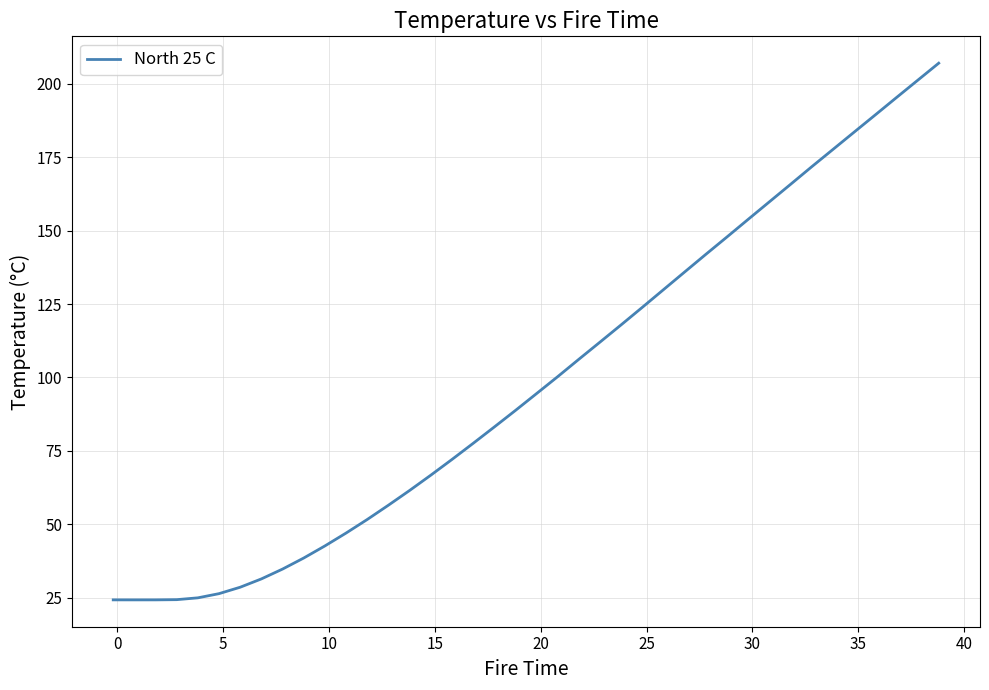

What is the minimum value shown in the chart?

24.3